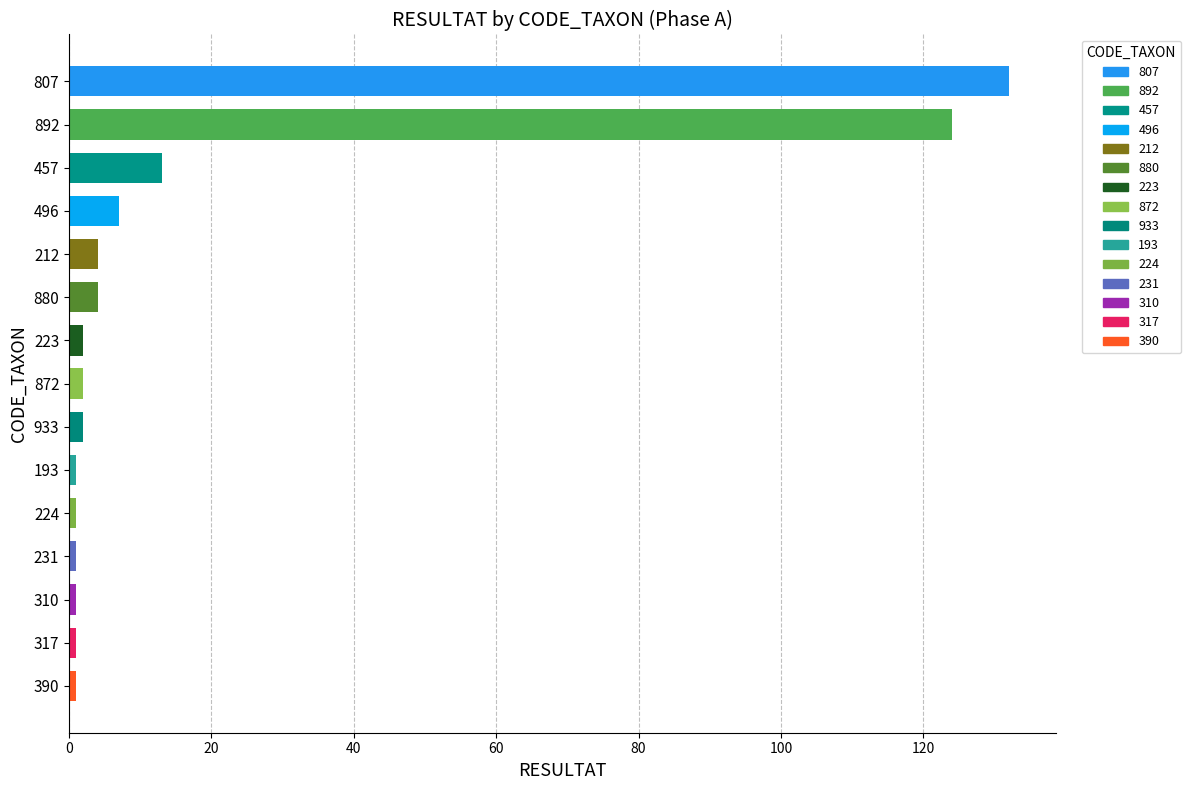

Reading top to bottom, list all the values displayed in this chart.

132	124	13	7	4	4	2	2	2	1	1	1	1	1	1